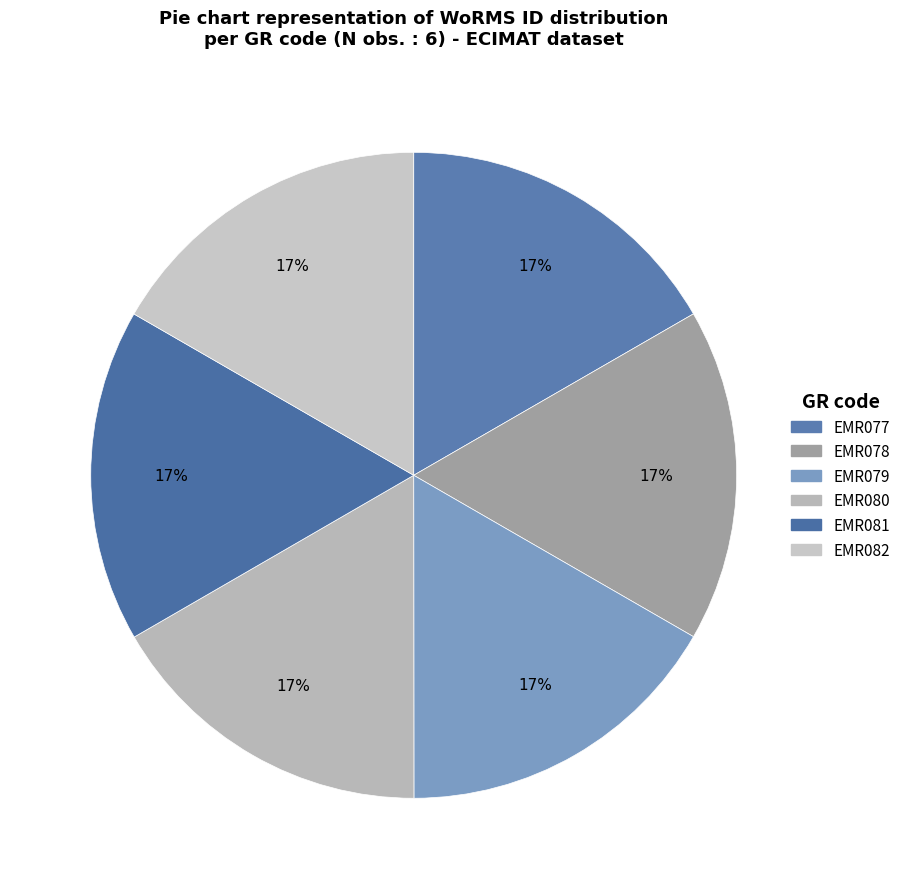

Combined, do EMR079 and EMR080 account for over 50%?

No